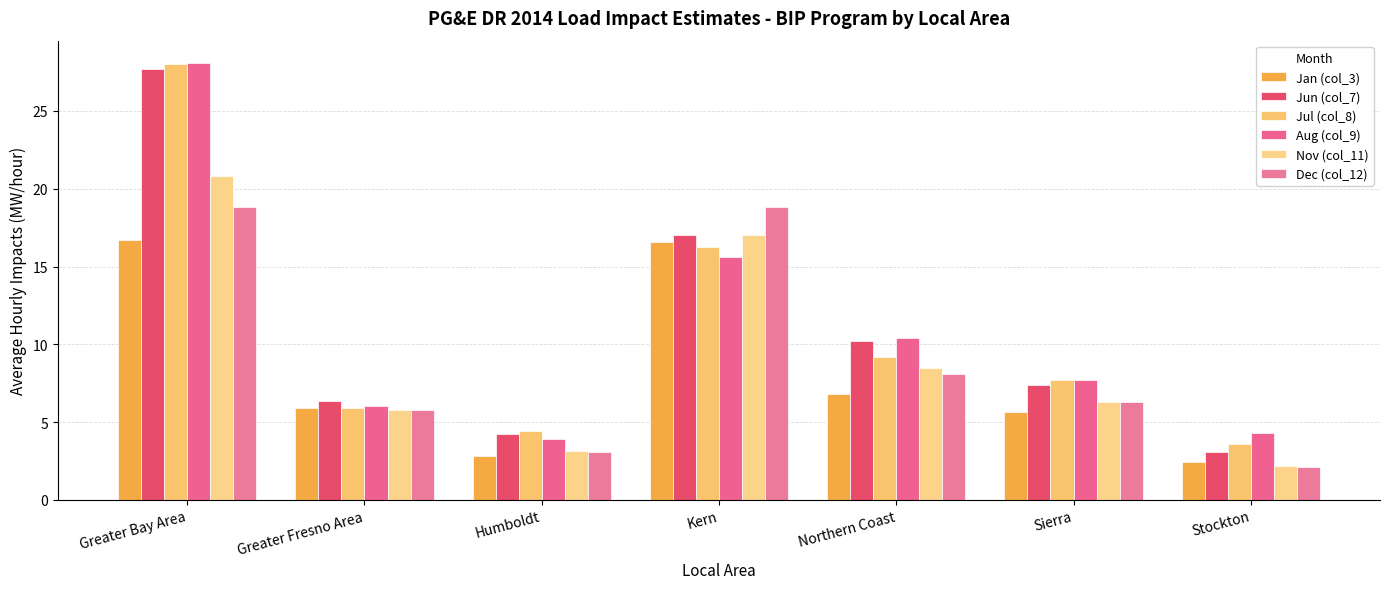

What is the label of the 7th bar from the left?

Stockton